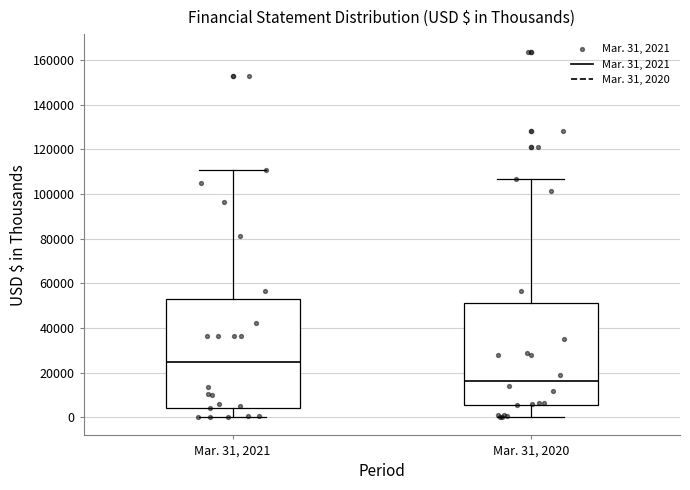

Comparing the boxes themselves (not the whiskers), which one is the tallest?

Mar. 31, 2021